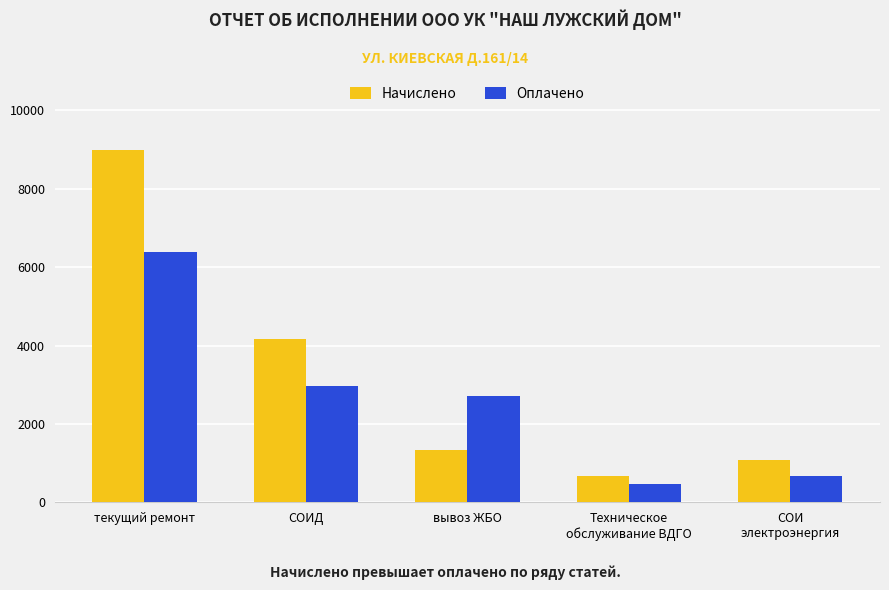

Which series has the widest spread of values?

Начислено